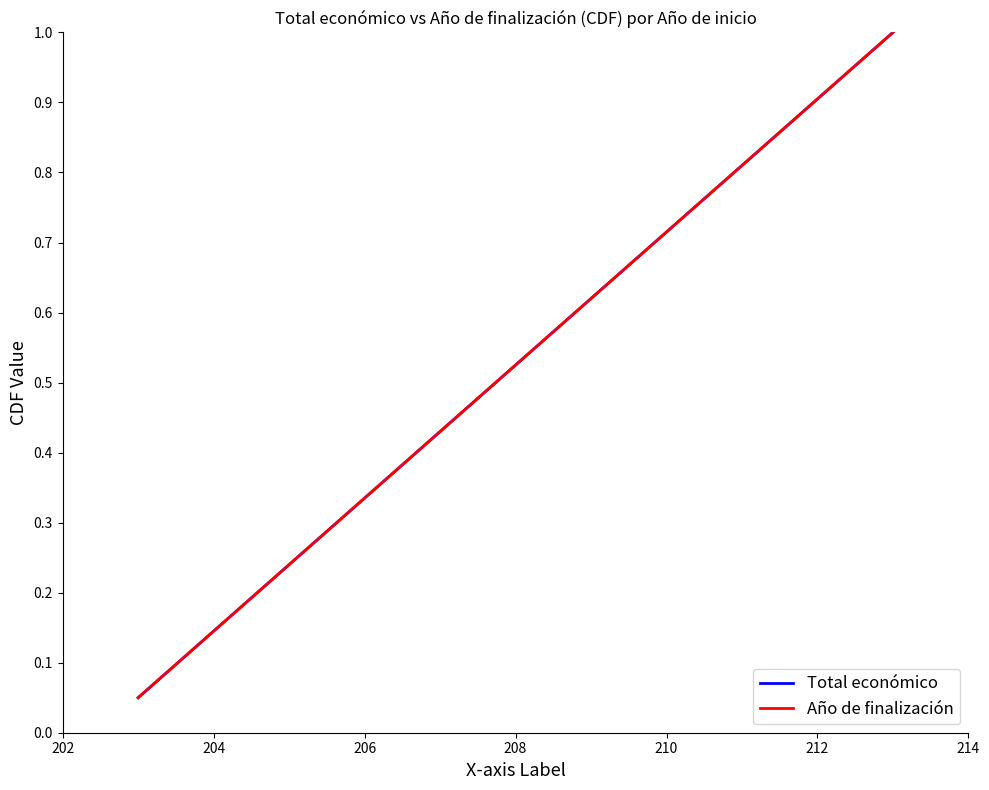

What are all the series names shown in the legend?

Total económico, Año de finalización